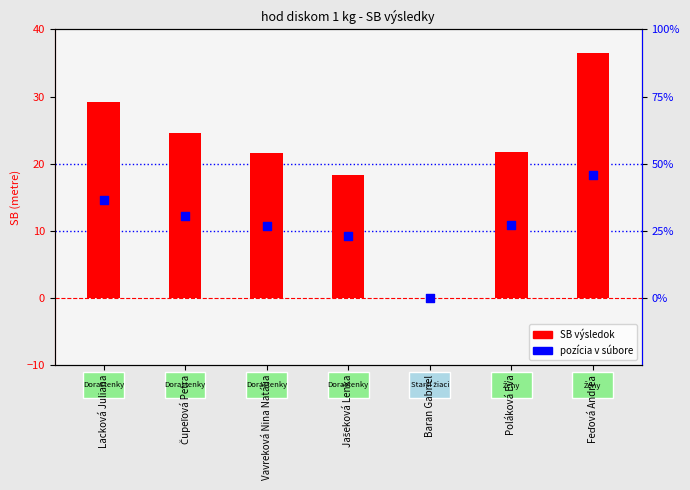

At how many categories does at least one series exceed 12?

6